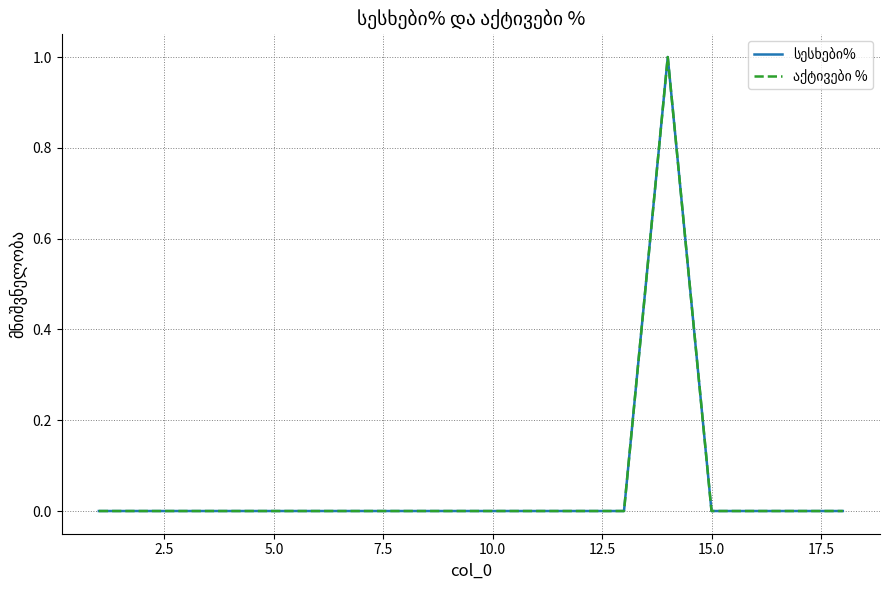

True or false: სესხები% and აქტივები % intersect in this chart.

False